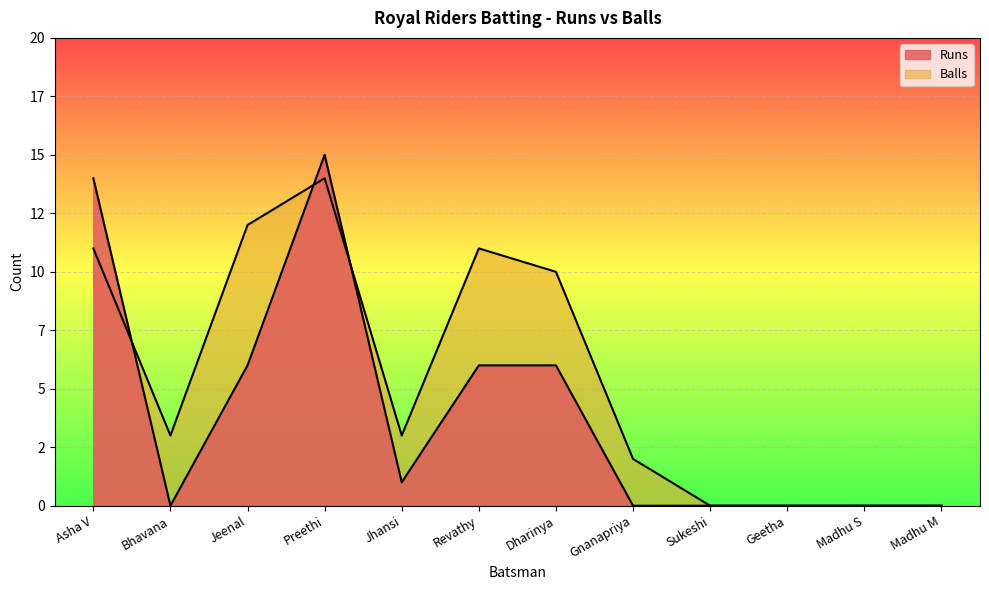

What is the label of the 4th point from the right?

Sukeshi